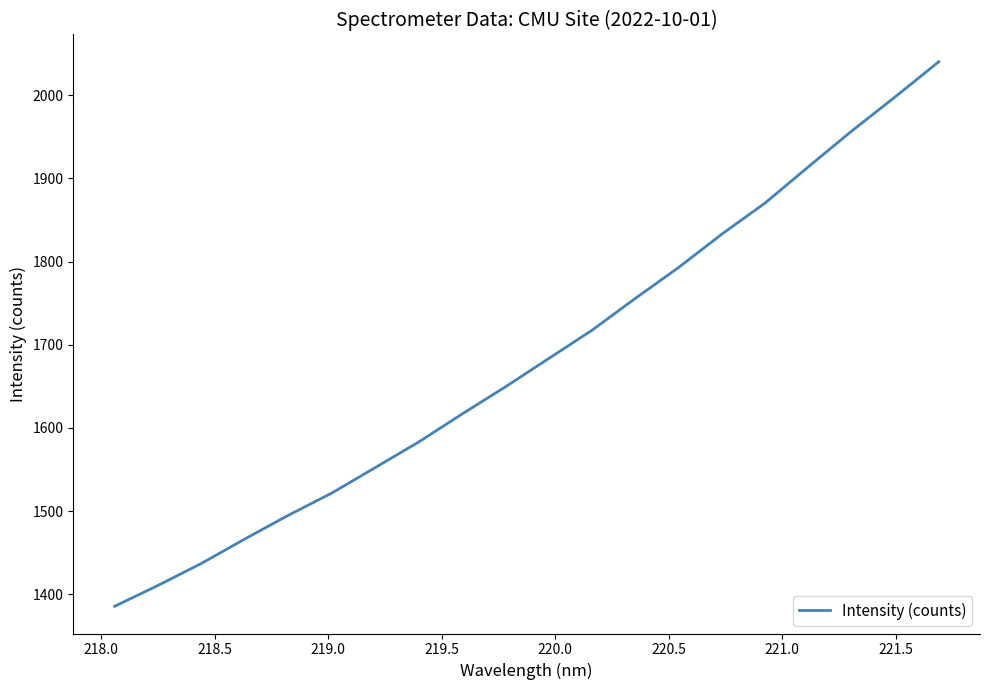

Reading left to right, extract all data points from this chart.

1385.7	1410.8	1437.3	1466.6	1495.0	1521.7	1552.3	1583.0	1616.6	1649.3	1683.4	1717.5	1755.8	1793.0	1833.2	1870.7	1914.4	1957.3	1998.3	2040.3